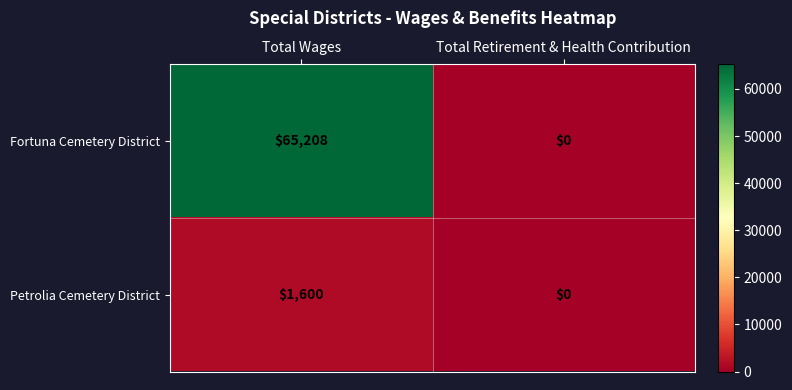

At how many categories does at least one series exceed 8359?

1